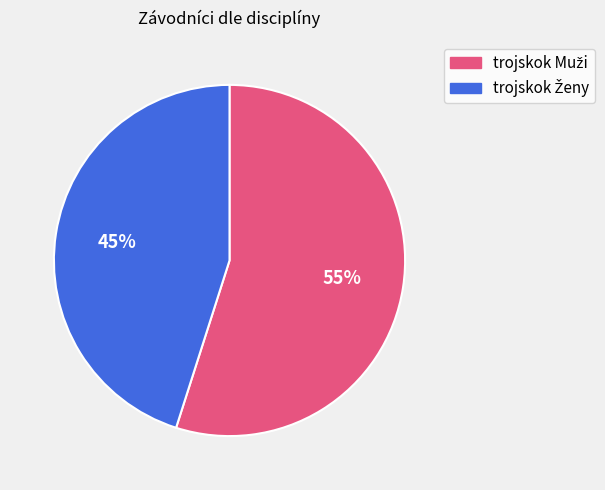

Does any single category account for the majority?

Yes